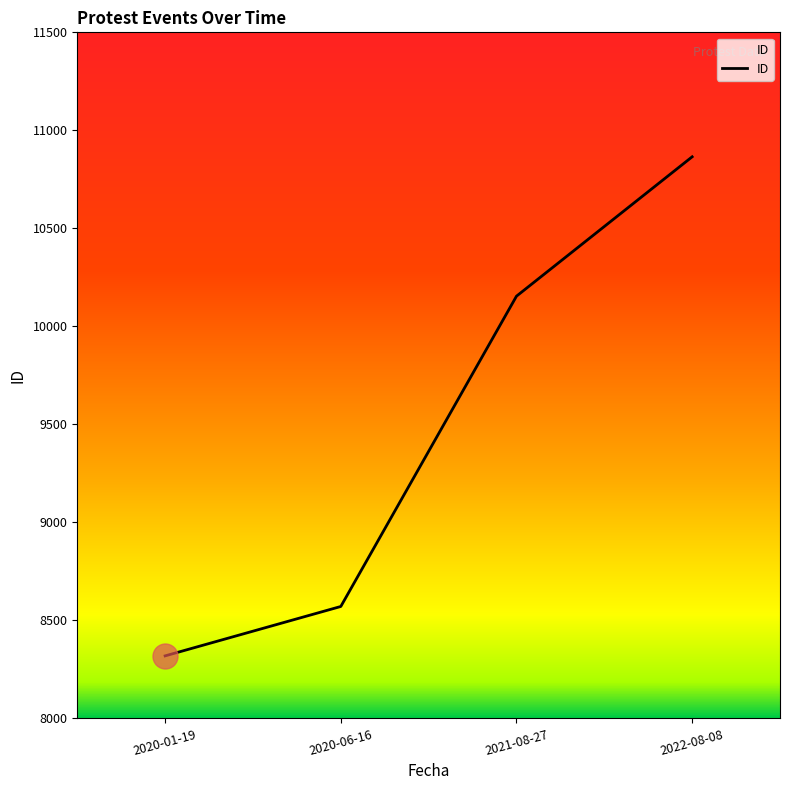

What is the change in value from 2020-01-19 to 2022-08-08?

+2546